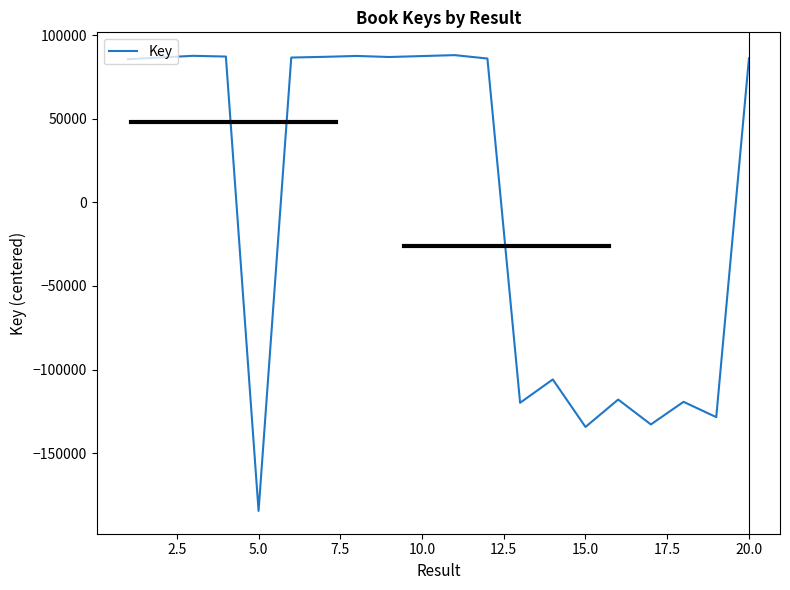

What is the greatest value displayed?

88053.1